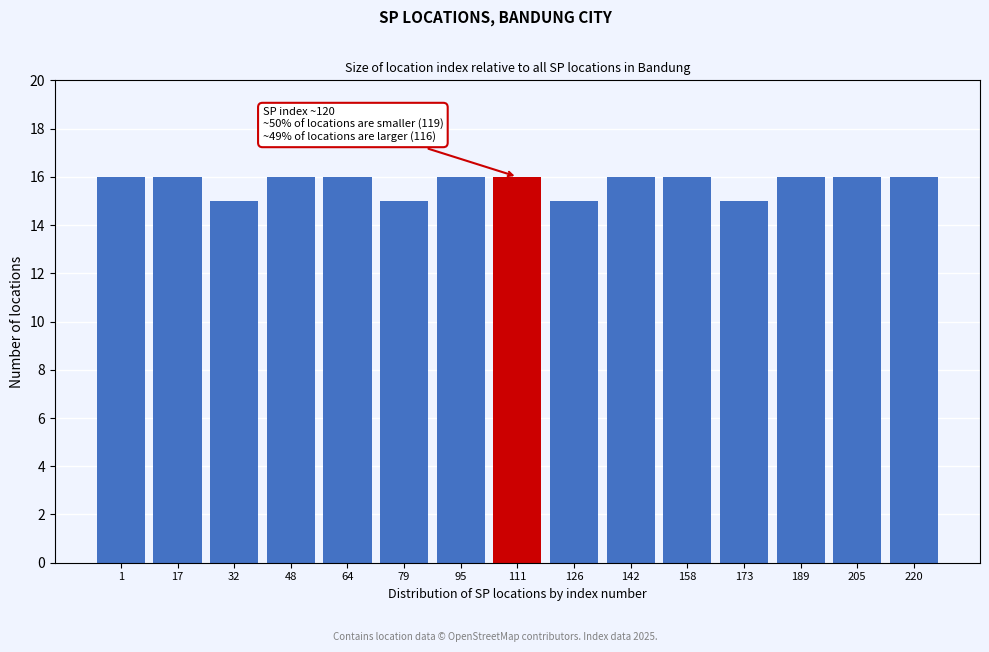

Reading left to right, transcribe all the data shown in this chart.

1=16	17=16	32=15	48=16	64=16	79=15	95=16	111=16	126=15	142=16	158=16	173=15	189=16	205=16	220=16